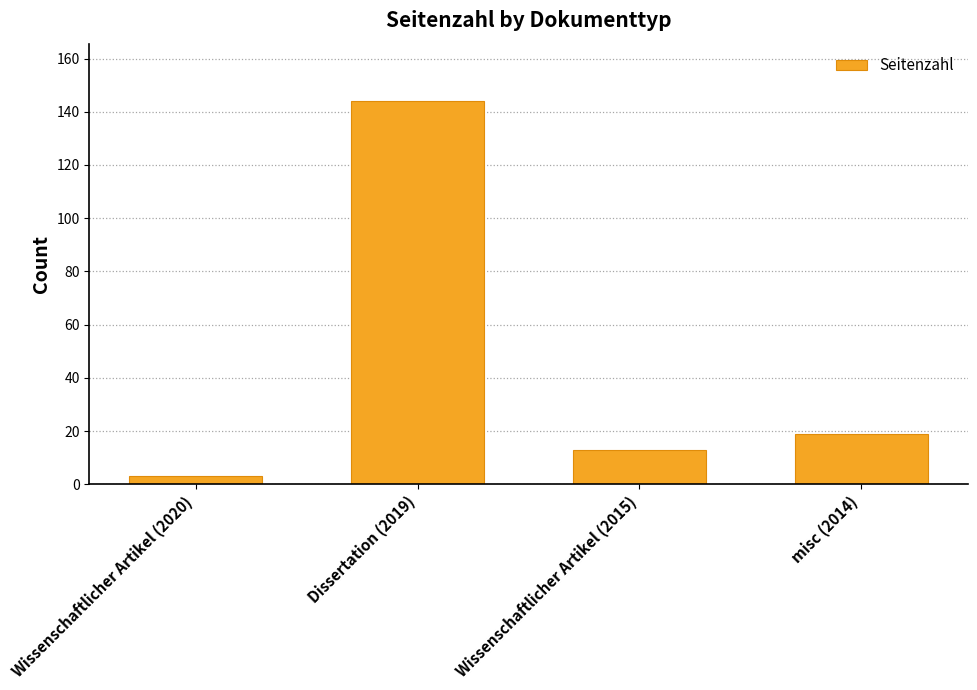

What is the difference between the maximum and minimum values?

141